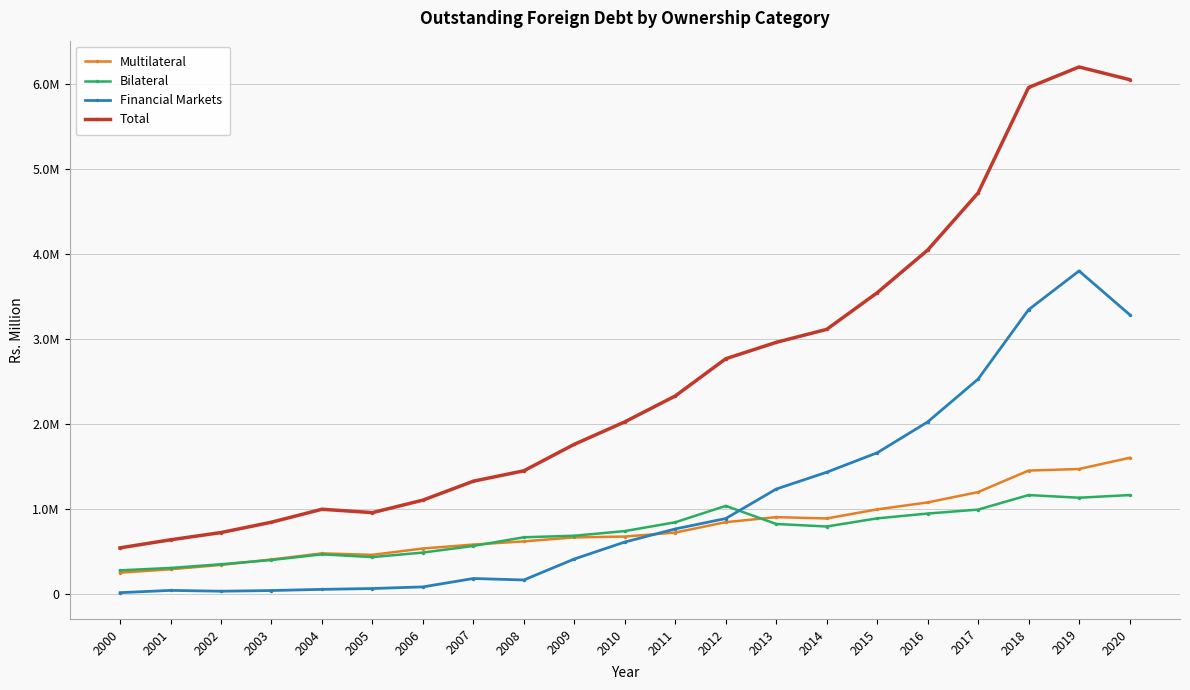

Reading right to left, extract all data points from this chart.

Multilateral: 1601482	1469867	1451443	1198243	1076549	994430	887960	903540	844292	721916	674936	665040	618181	580719	534356	459837	477079	405156	341326	289686	250096
Bilateral: 1162973	1131911	1163265	992157	945754	888971	793196	823180	1035907	842804	739213	684750	666533	564500	486530	433382	465513	398925	349007	305511	277317
Financial Markets: 3287725	3800660	3344839	2528218	2023493	1660630	1431959	1233704	887100	764560	610433	410676	164020	181268	82533	63401	53547	39801	31624	41544	14627
Total: 6052179	6201283	5959547	4718618	4045796	3544031	3113115	2960424	2767299	2329280	2024582	1760466	1448734	1326487	1103419	956620	996139	843882	721957	636741	542040